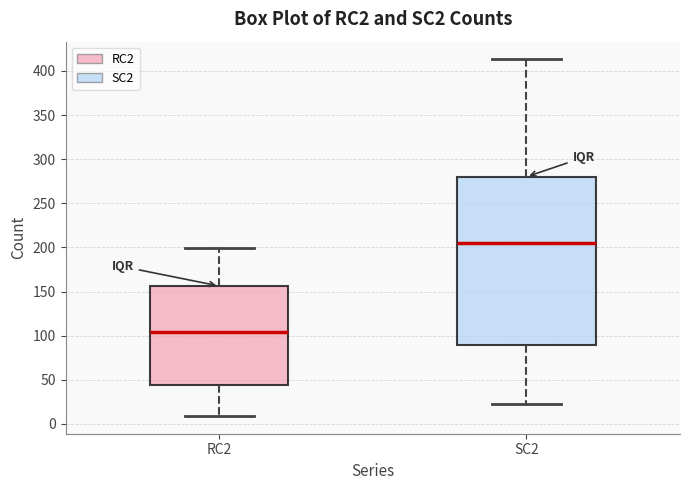

Which box has the highest median line?

SC2